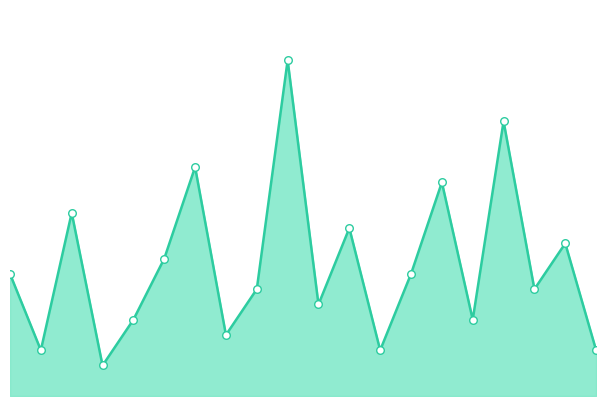

Which series reaches the maximum Y coordinate?

Facility Count line